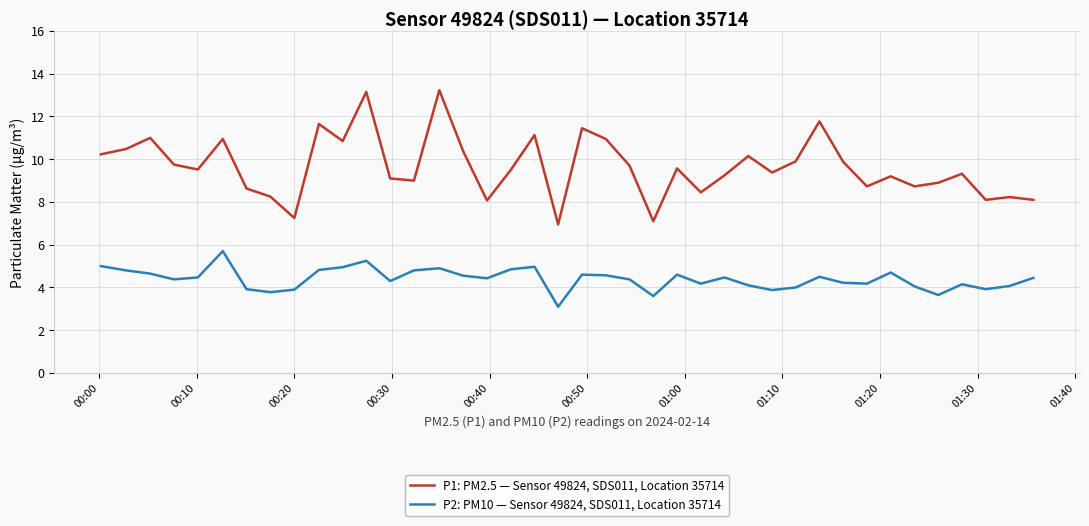

Which series has the largest total across all categories?

P1: PM2.5 — Sensor 49824, SDS011, Location 35714